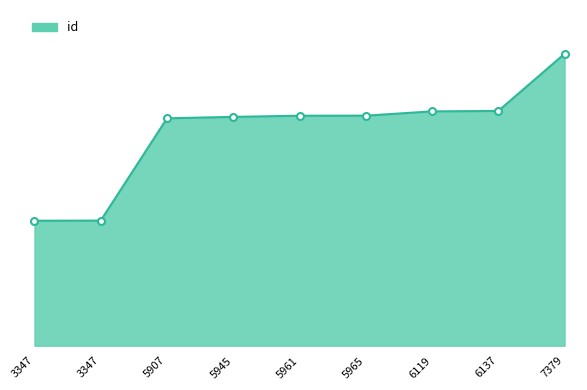

Does the chart have visible grid lines?

No